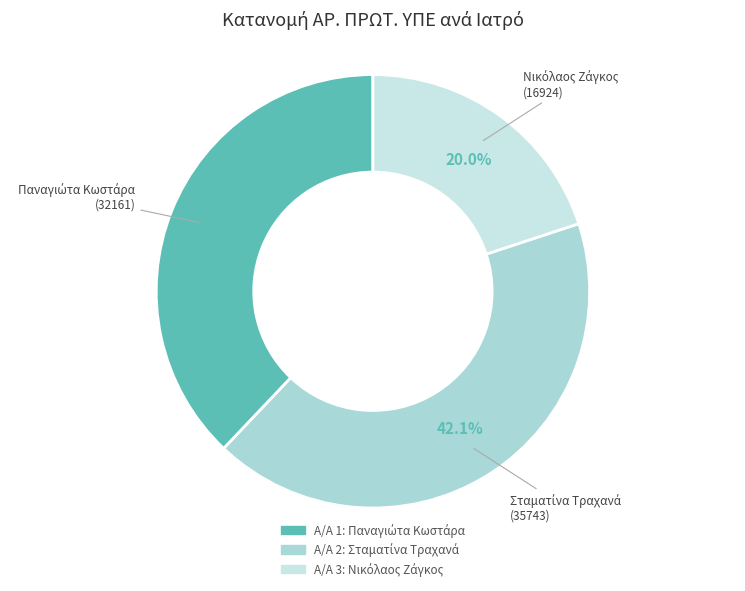

Is there a majority slice in this chart?

No